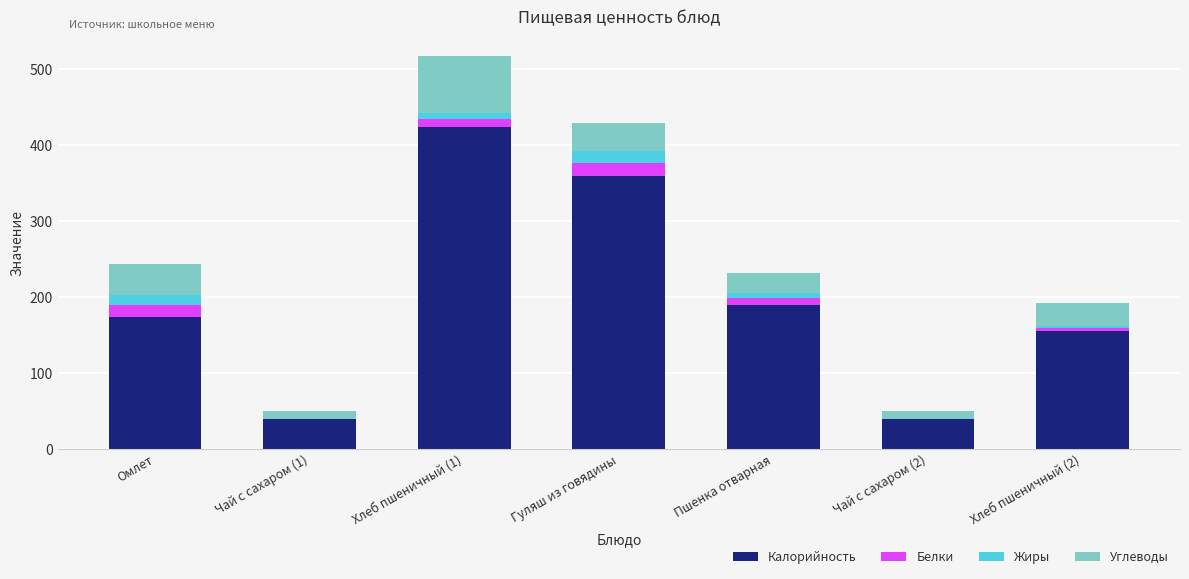

What is the approximate value of Калорийность at Пшенка отварная?

189.9